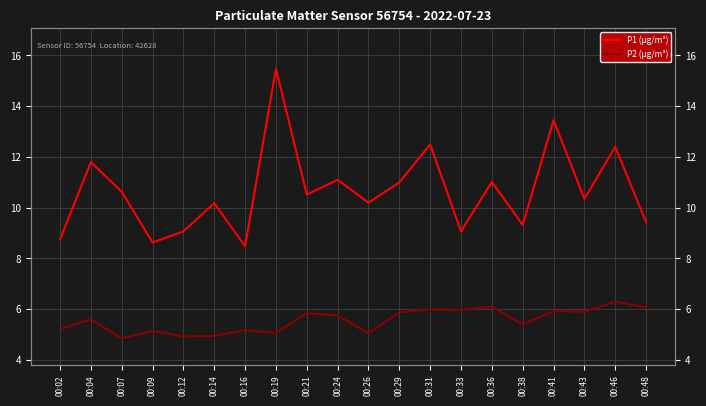

What is the sum of the P1 (µg/m³) values at 00:16 and 00:29?

19.5